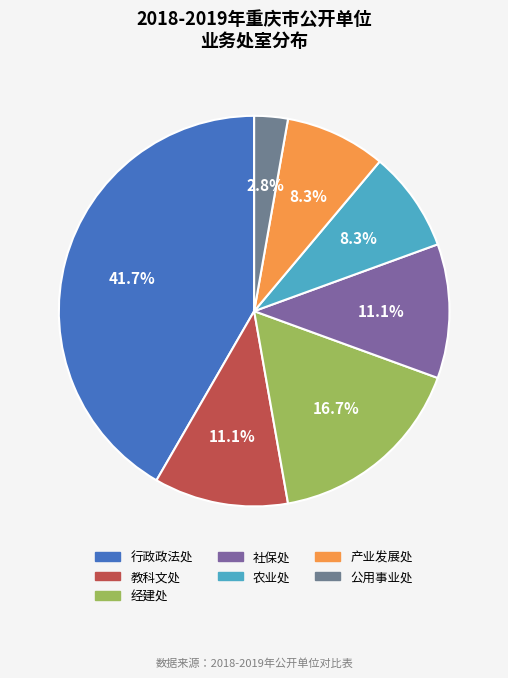

To the nearest percent, what is the difference between the 行政政法处 and 经建处 slice percentages?

25%